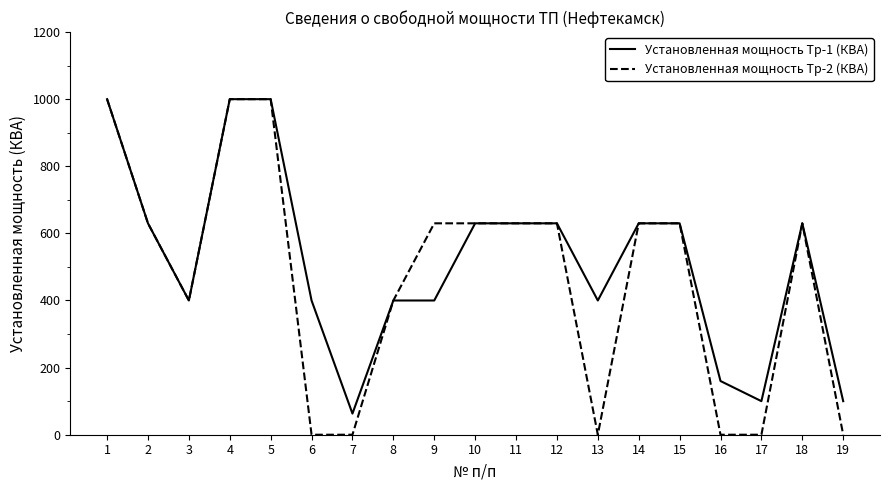

Reading left to right, what are all the values shown in this chart?

Установленная мощность Тр-1 (КВА): 1=1000	2=630	3=400	4=1000	5=1000	6=400	7=63	8=400	9=400	10=630	11=630	12=630	13=400	14=630	15=630	16=160	17=100	18=630	19=100
Установленная мощность Тр-2 (КВА): 1=1000	2=630	3=400	4=1000	5=1000	6=0	7=0	8=400	9=630	10=630	11=630	12=630	13=0	14=630	15=630	16=0	17=0	18=630	19=0